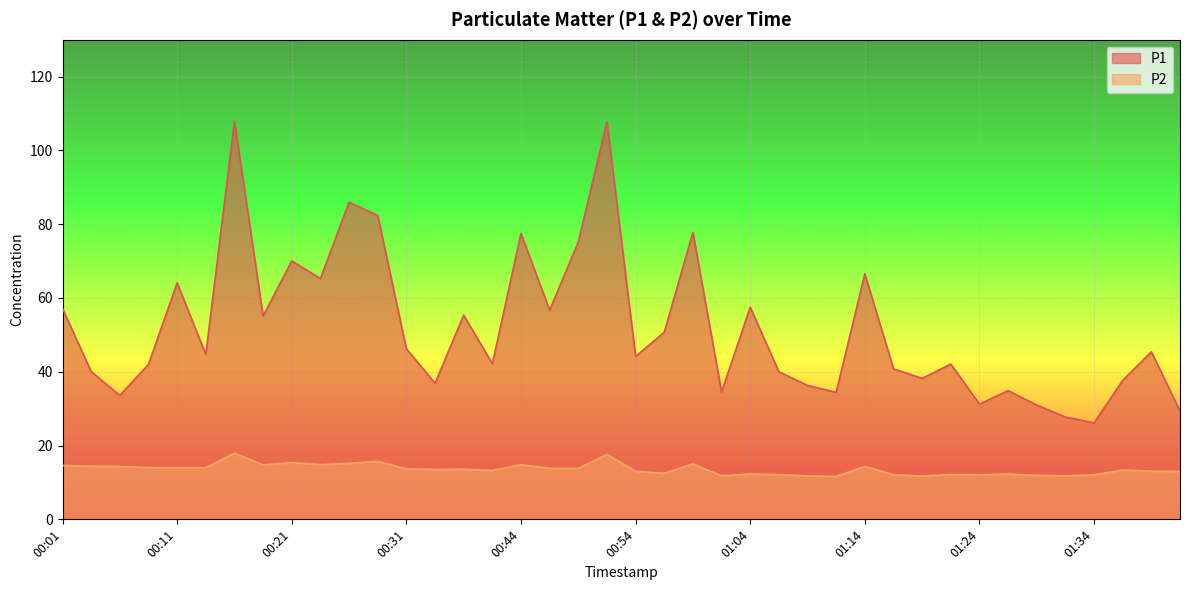

What is the difference between the maximum and second lowest values in the P2 series?

6.2